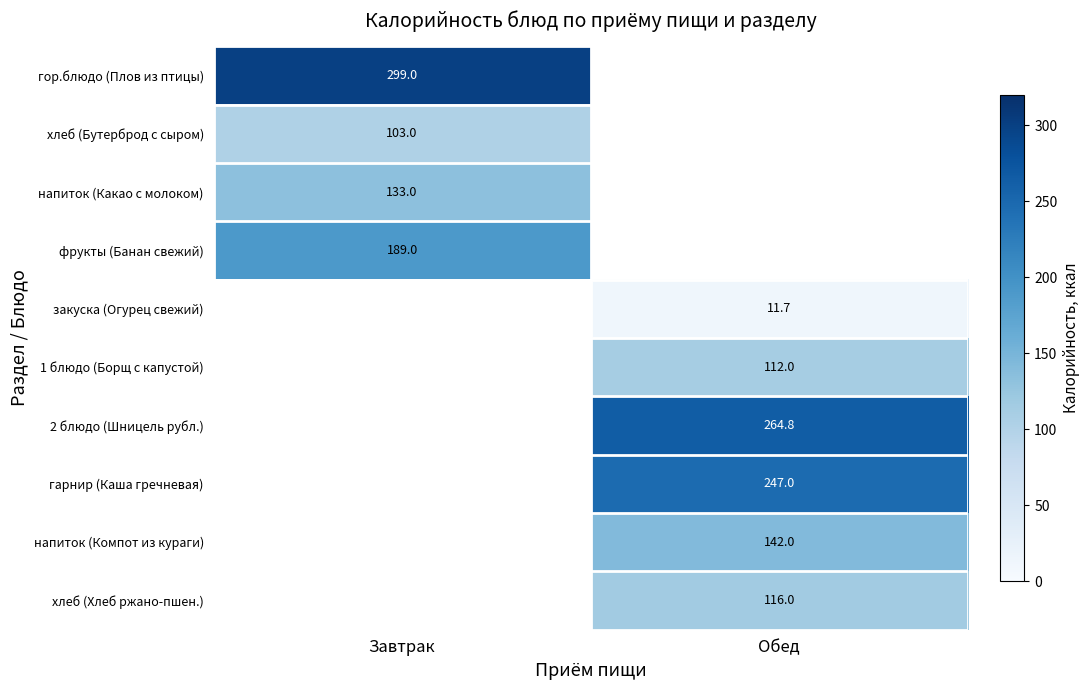

Is the value of хлеб (Бутерброд с сыром) at Завтрак greater than the value of хлеб (Хлеб ржано-пшен.) at Обед?

No